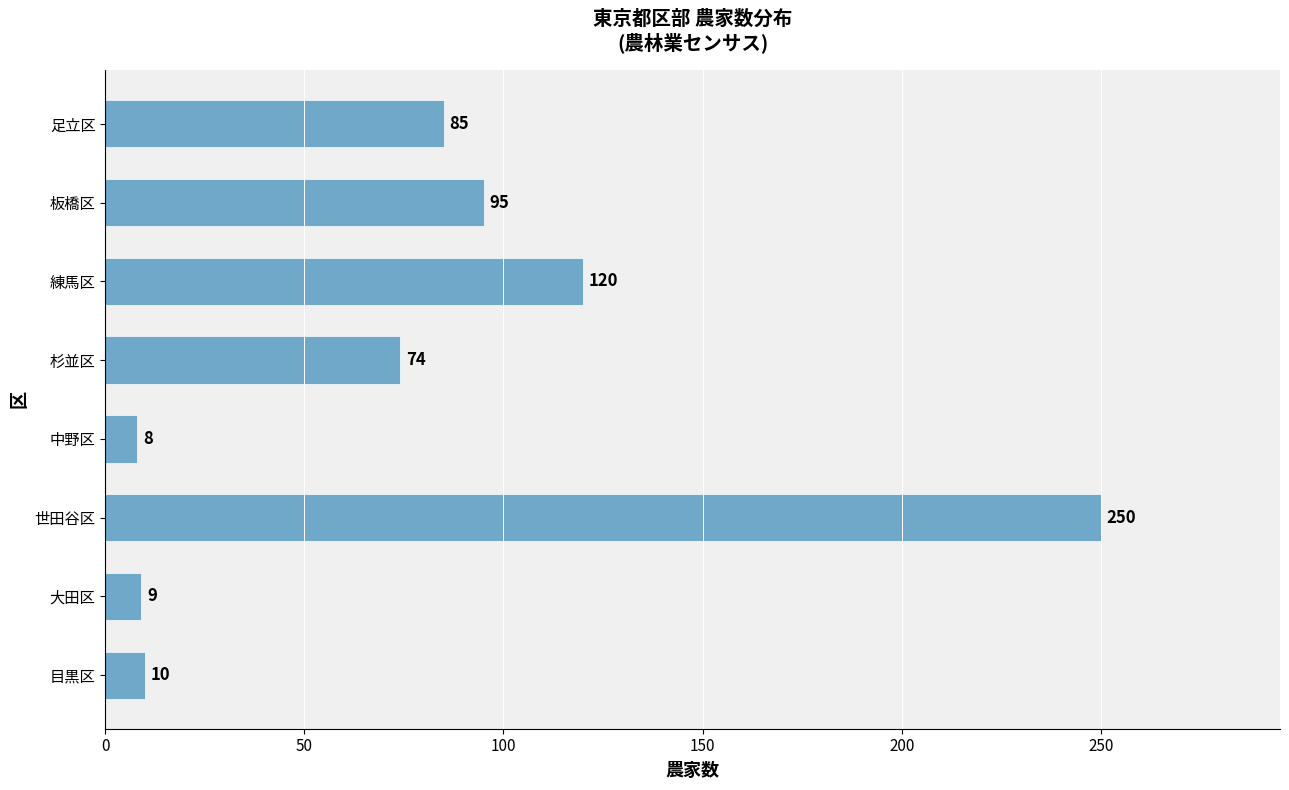

True or false: the data shows 216 at 練馬区.

False